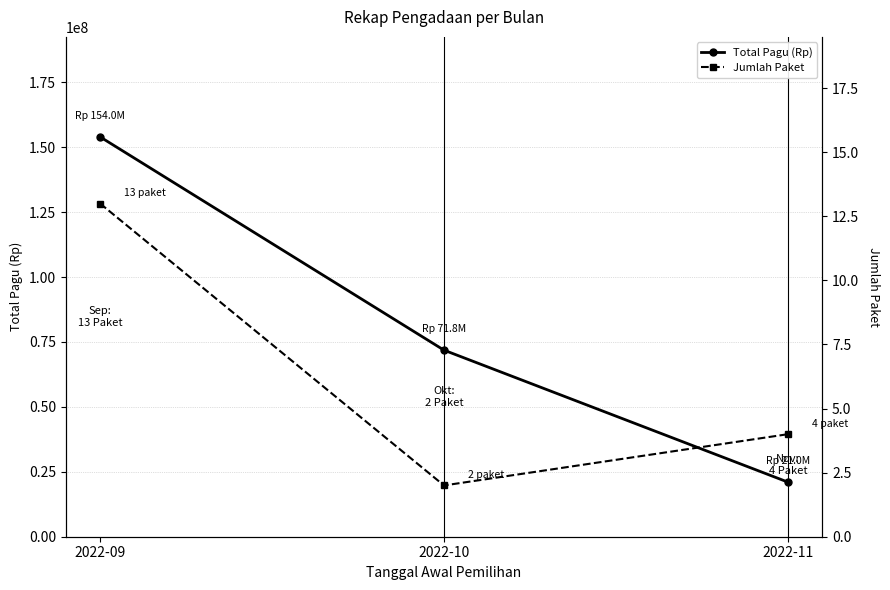

The Total Pagu (Rp) series shows 54415261 at 2022-09. True or false?

False